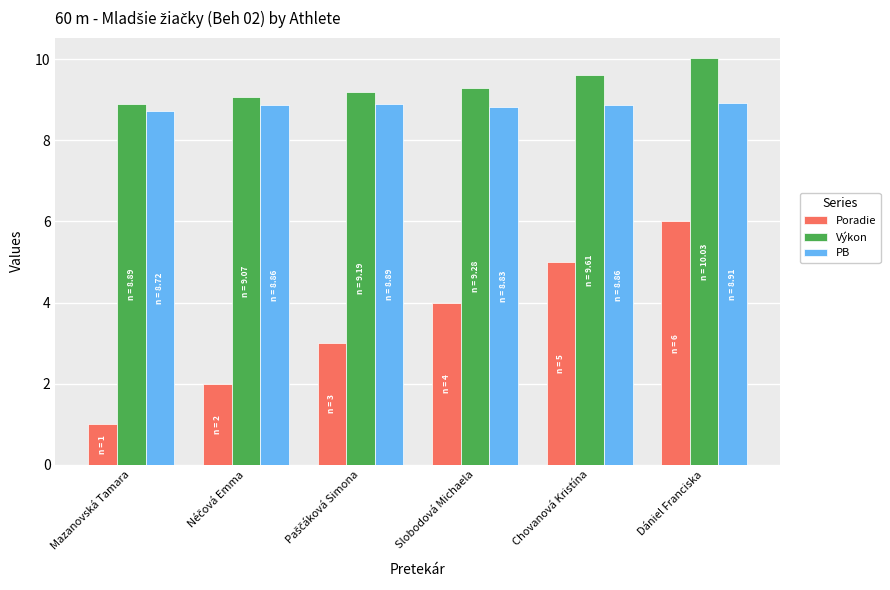

What is the maximum value shown in the chart?

10.0